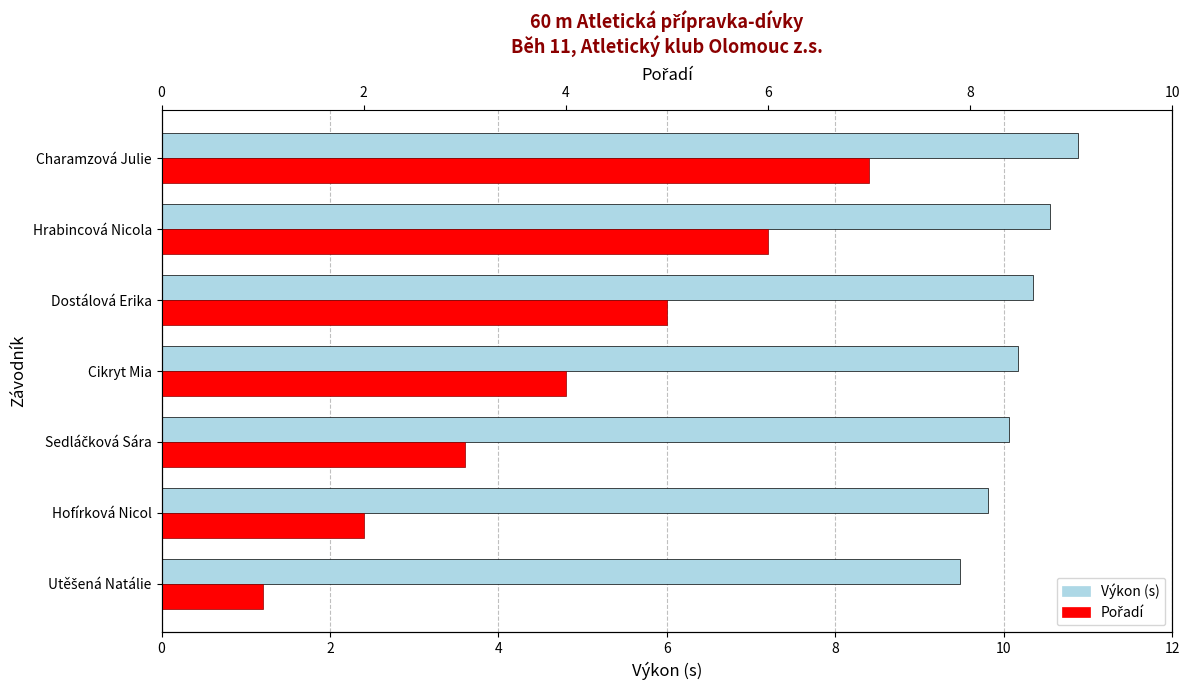

True or false: Pořadí has a value of 1.0 at Utěšená Natálie.

True